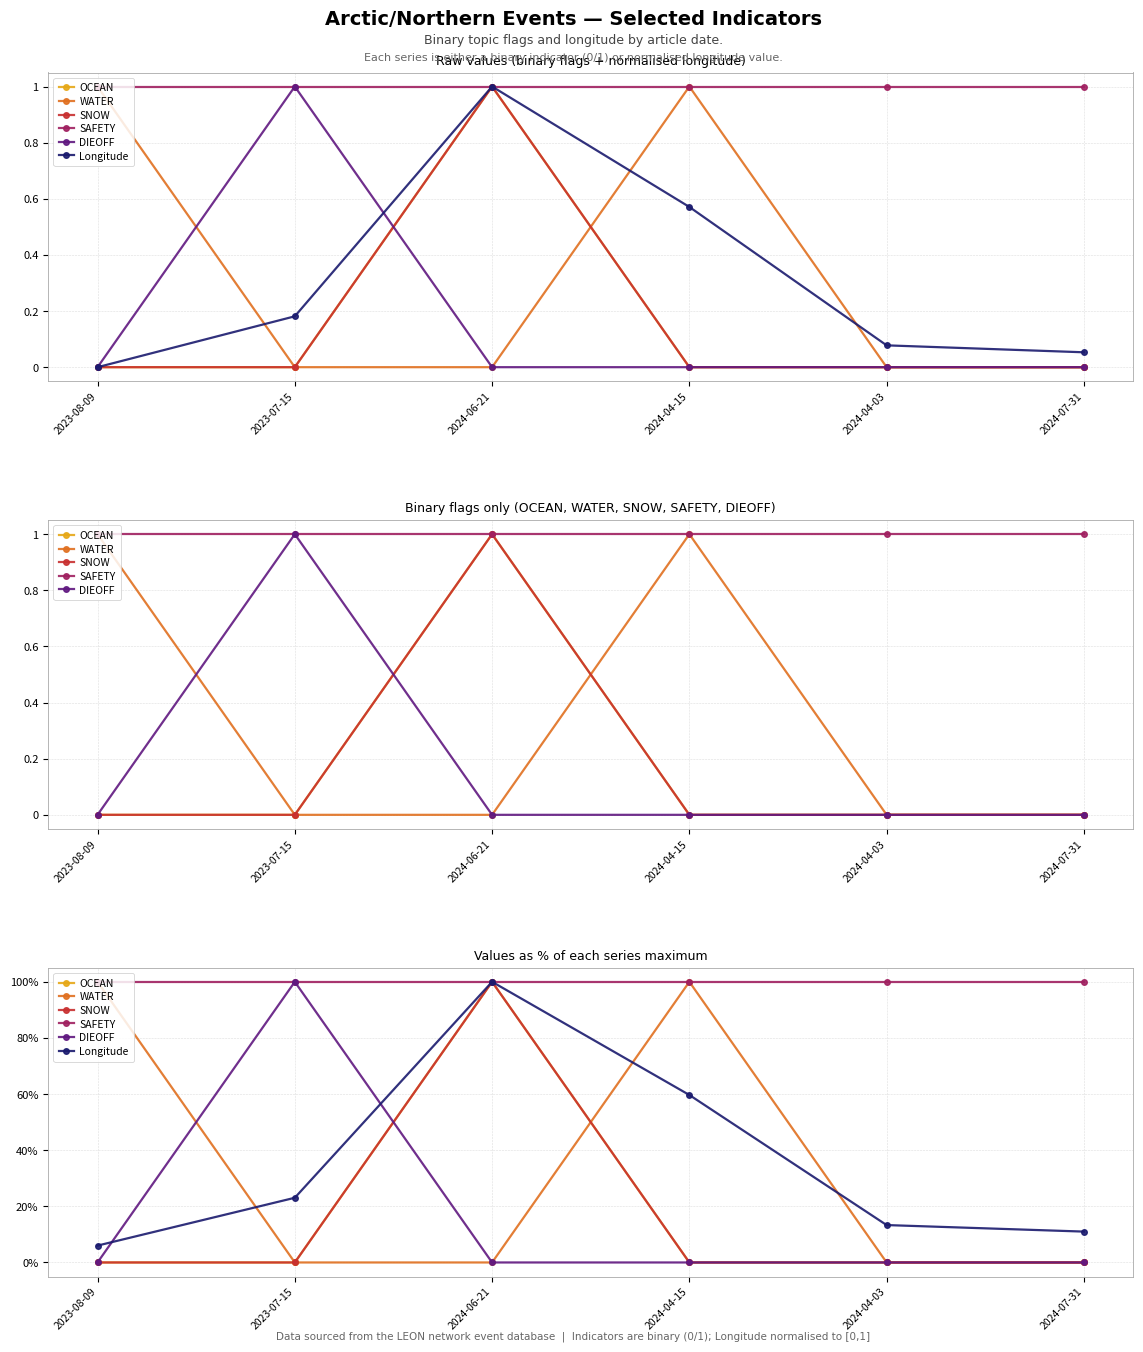

True or false: SAFETY and DIEOFF intersect in this chart.

False